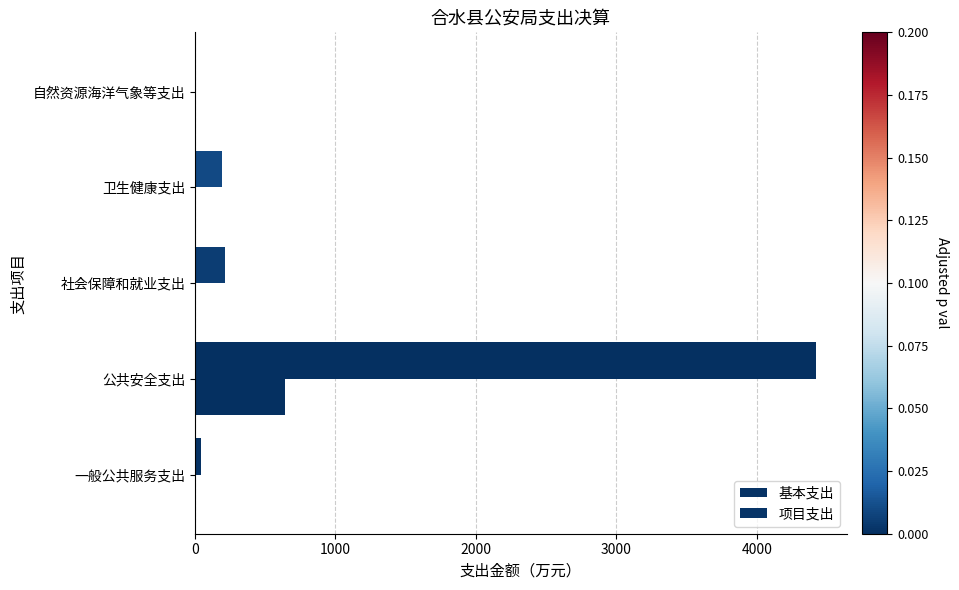

How many data points in 项目支出 are above 0?

1